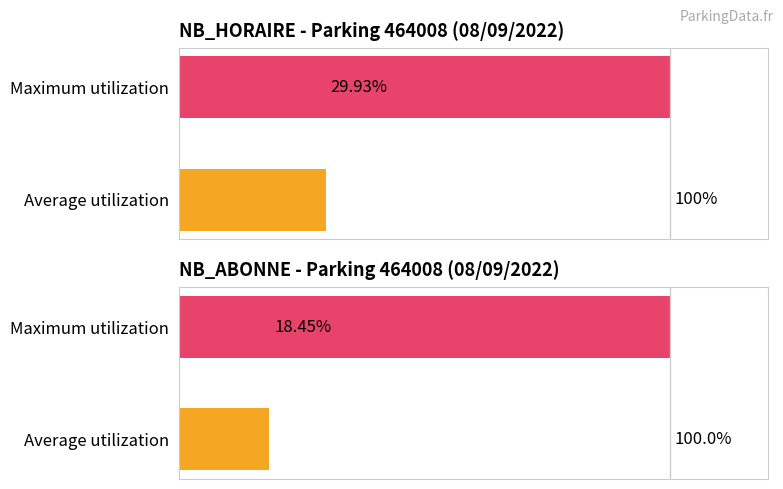

Is it true that NB_HORAIRE equals 85 at 15?

False